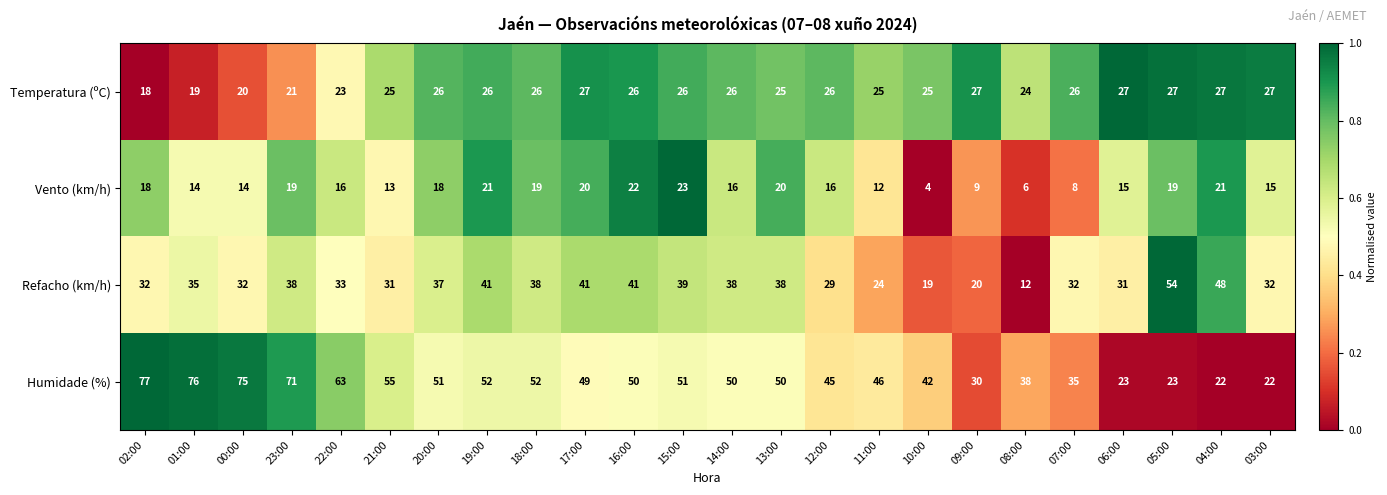

What is the maximum value shown in the chart?

77